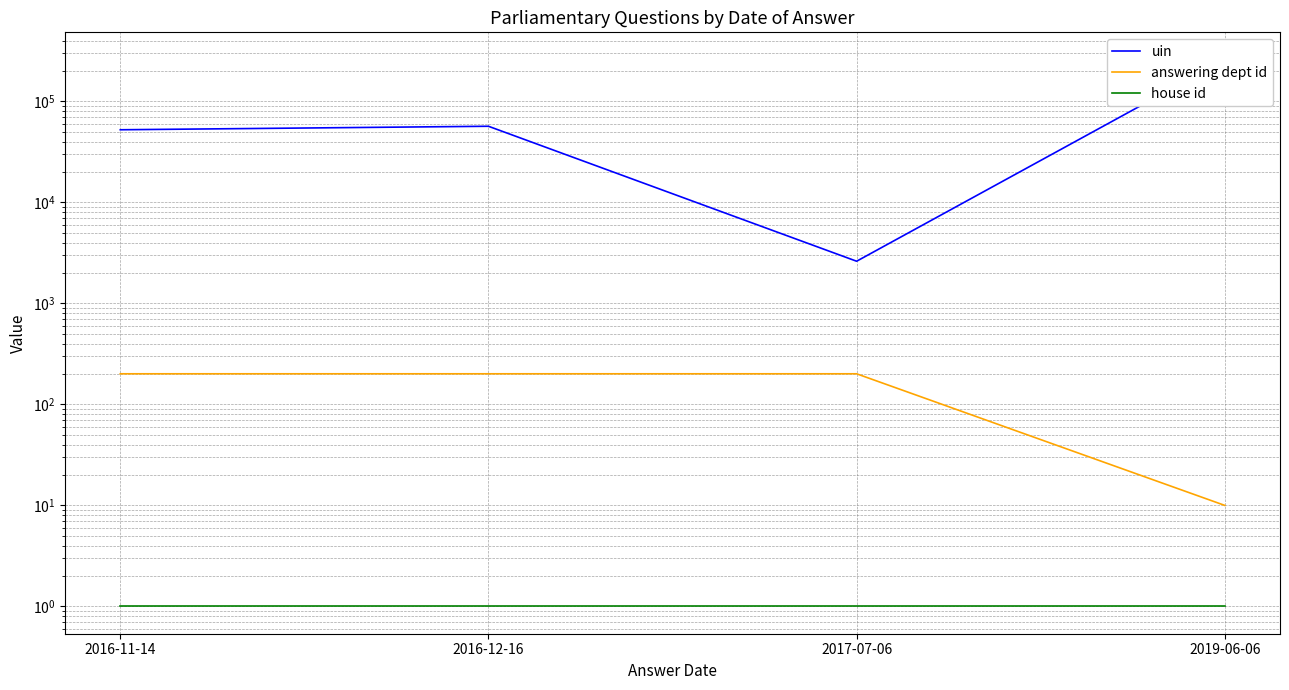

How many distinct data groups are displayed?

3